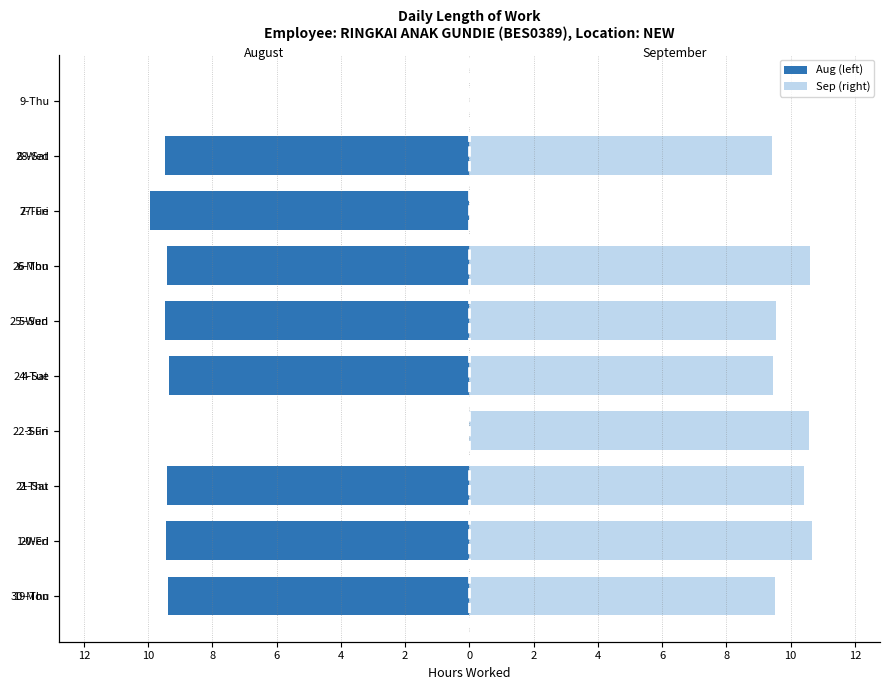

Count the number of categories in the chart.

10